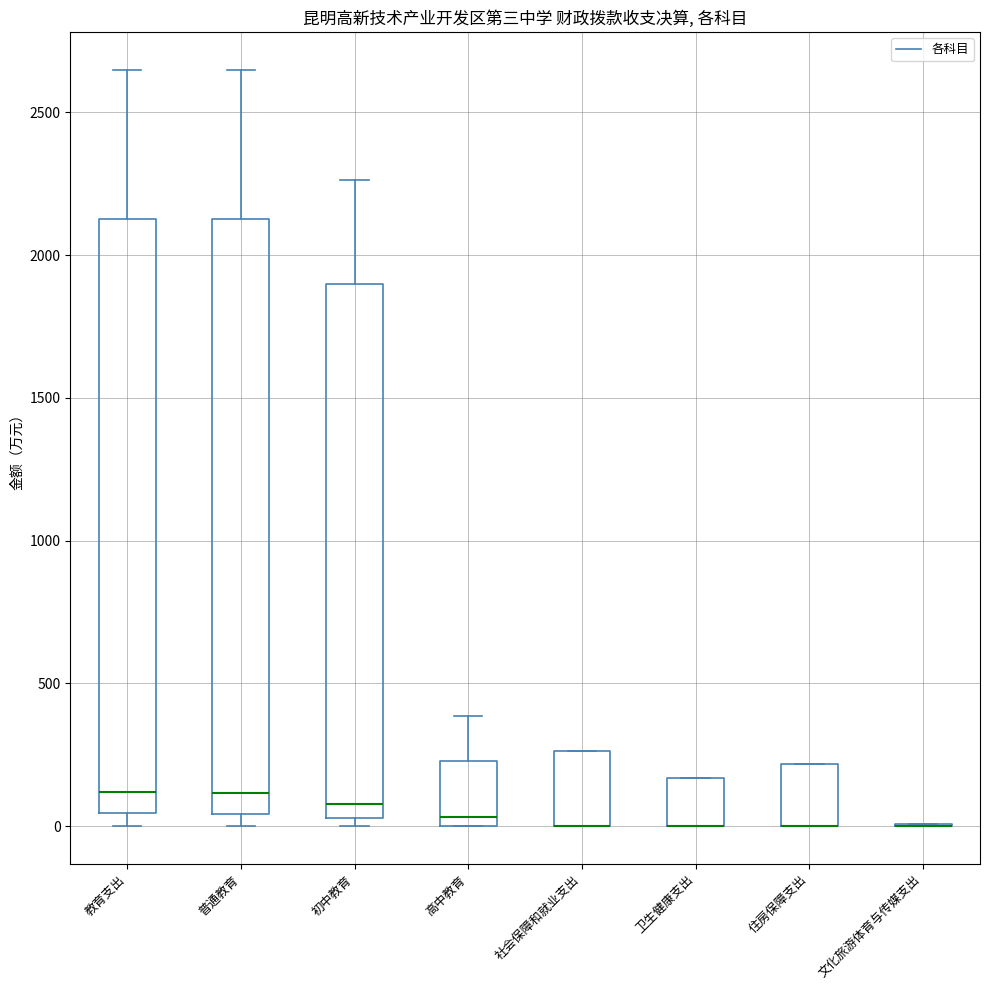

Where is the upper edge of the box for 卫生健康支出 on the y-axis? The values are not printed on the chart, so give them approximately, as read against the axis.

150